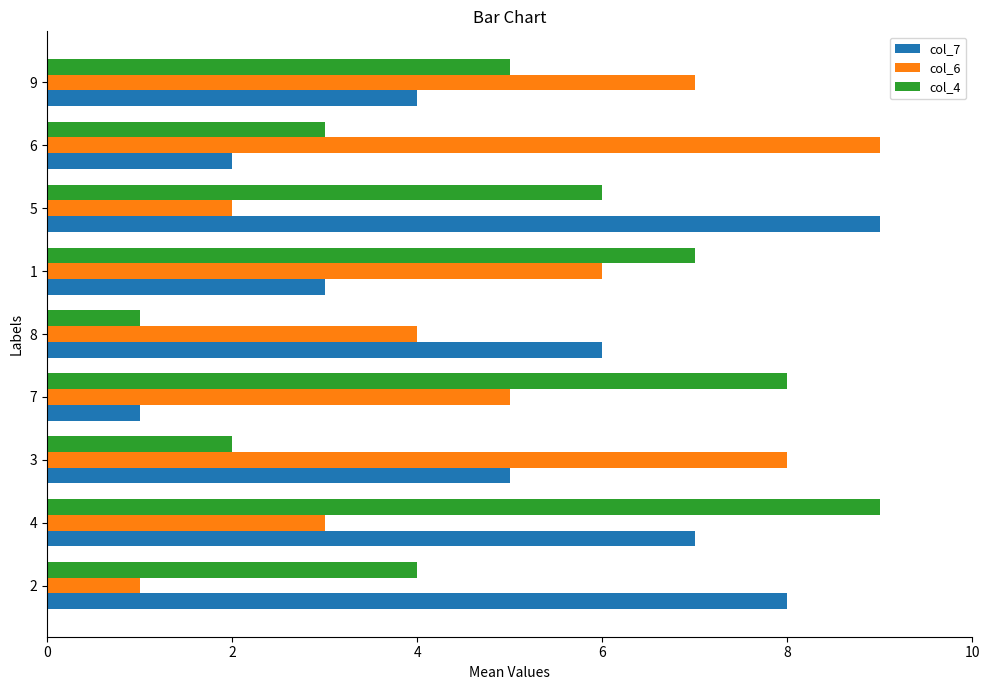

The col_7 series shows 5 at 1. True or false?

False